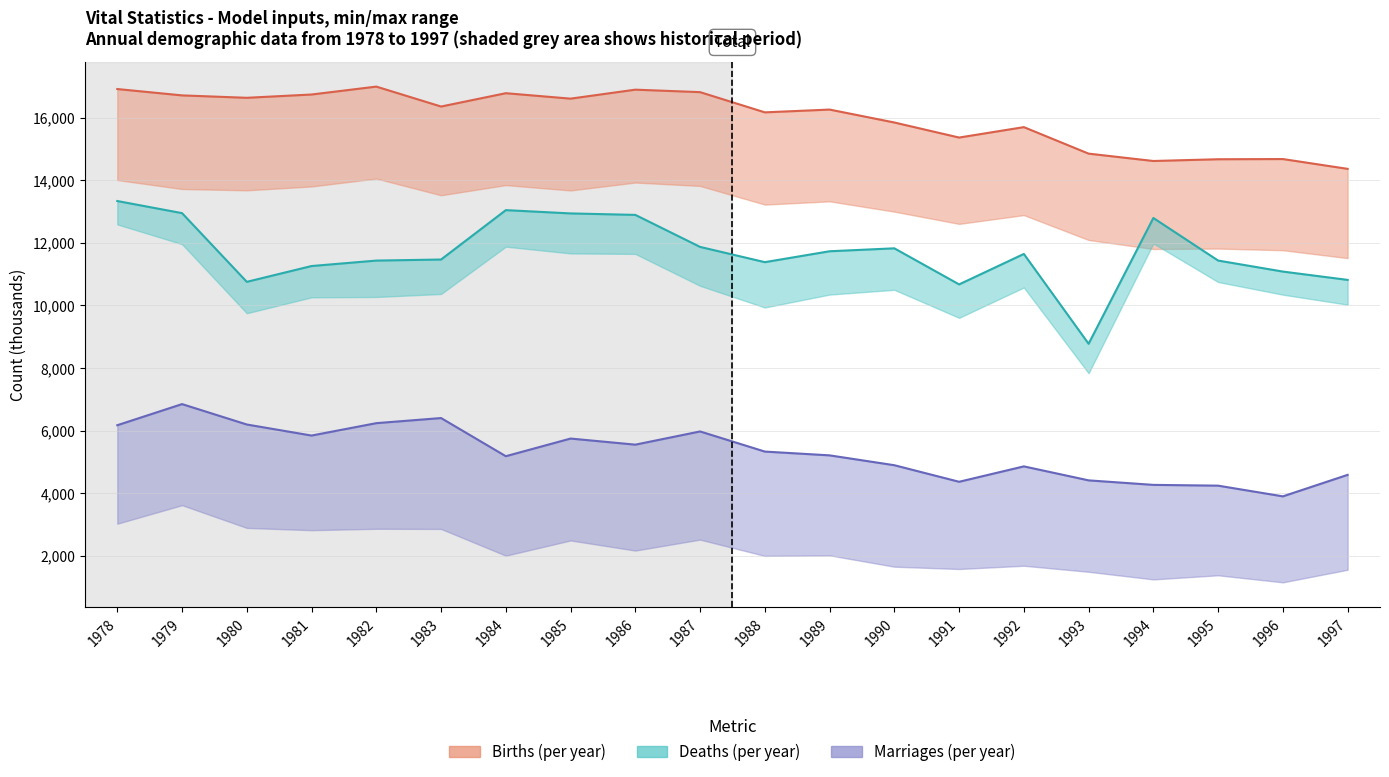

At which category is the sum across all series the highest?

1979